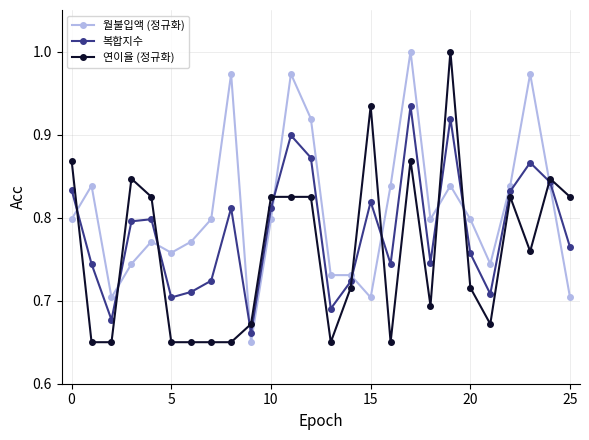

Rank the series by their average value, from lowest to highest.

연이율 (정규화), 복합지수, 월불입액 (정규화)